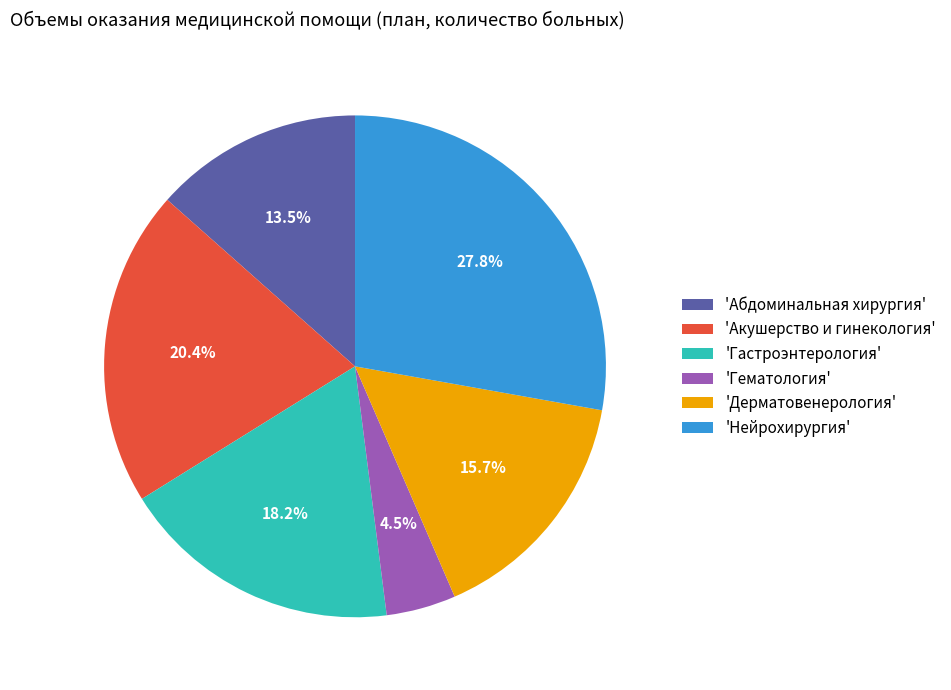

Is there a majority slice in this chart?

No